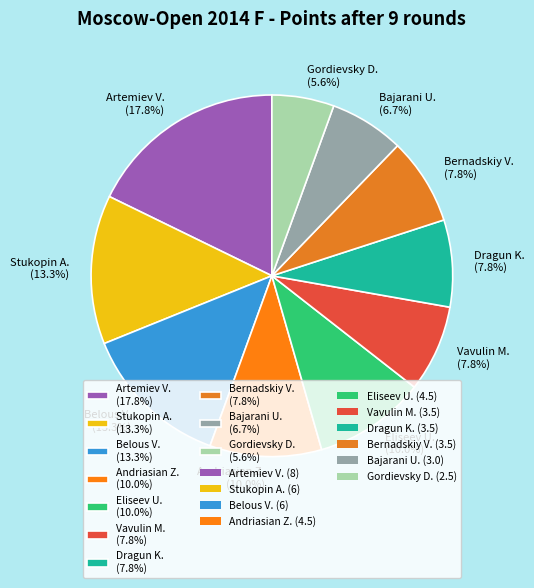

Which slice is the smallest?

Gordievsky D. (5.6%)